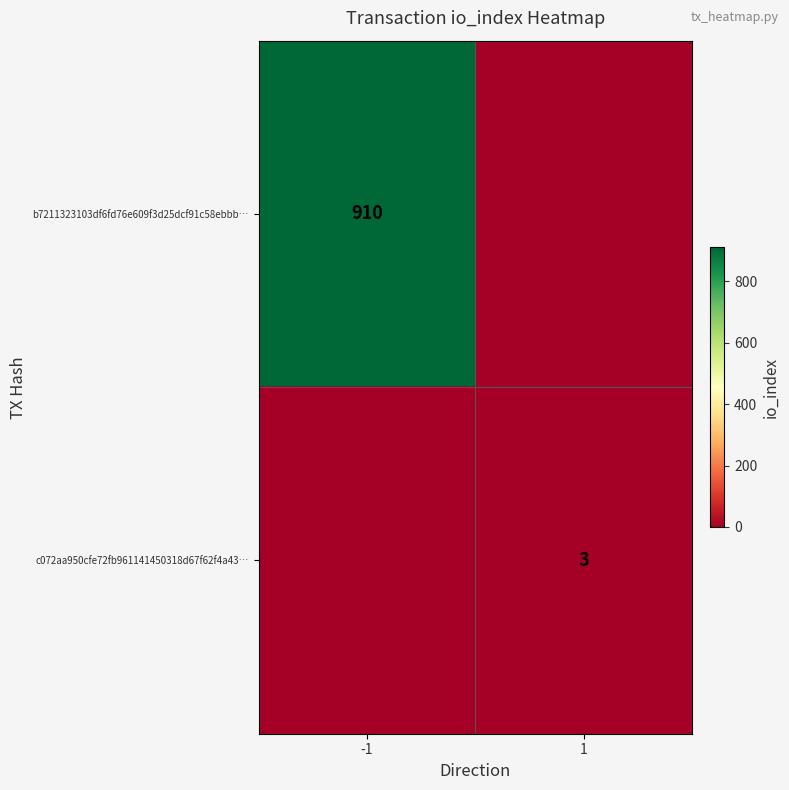

Is it true that c072aa950cfe72fb961141450318d67f62f4a43… equals 5 at 1?

False